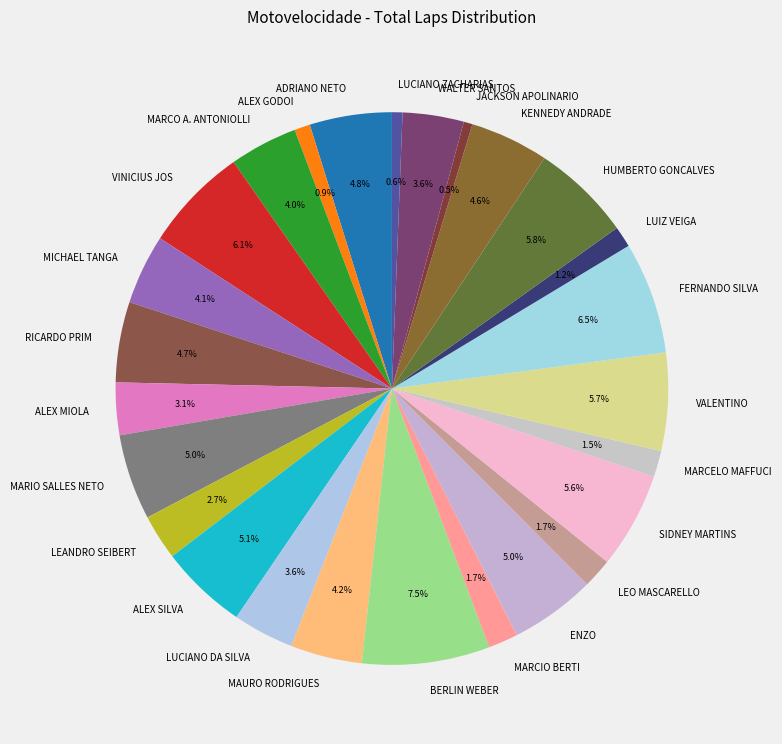

What is the ratio of the value at MARCELO MAFFUCI to the value at SIDNEY MARTINS?

0.3